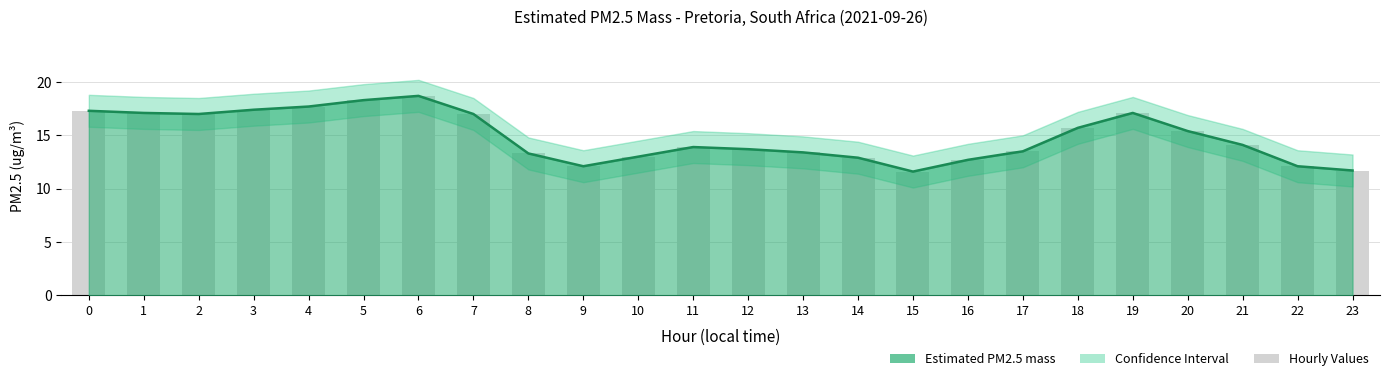

Is it true that Estimated PM2.5 mass equals 6.9 at 21?

False